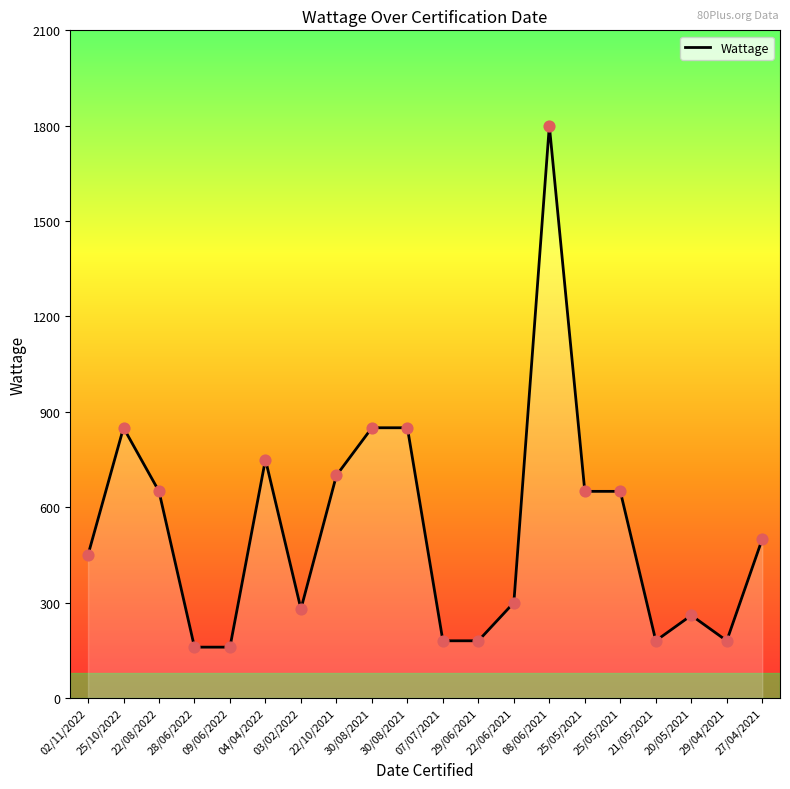

What is the change in value from 28/06/2022 to 25/05/2021?

+490